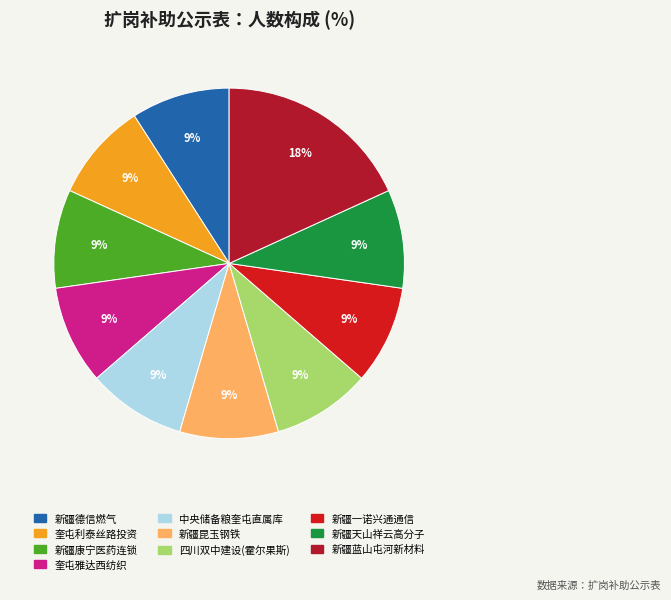

How many slices are in this pie chart?

10